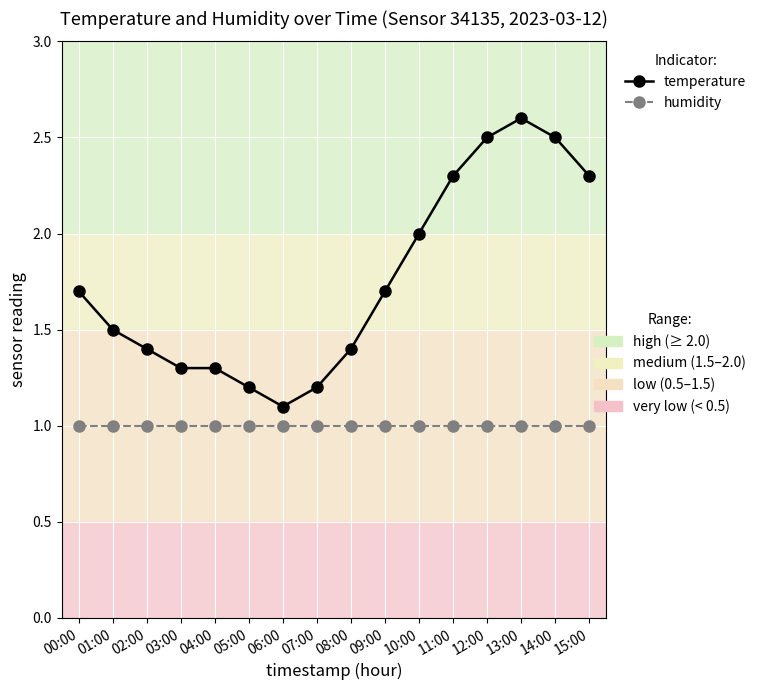

Is this an area chart (filled region under the line)?

No